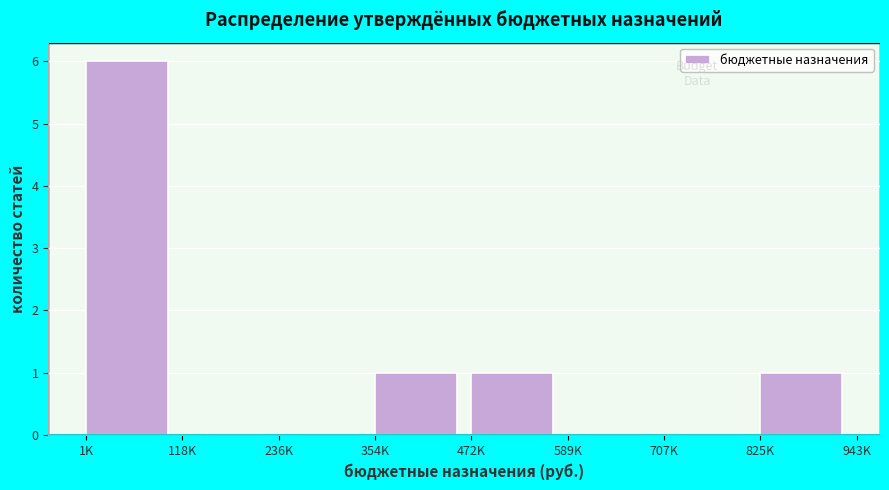

Reading right to left, transcribe all the data shown in this chart.

825K=1	707K=0	589K=0	472K=1	354K=1	236K=0	118K=0	1K=6